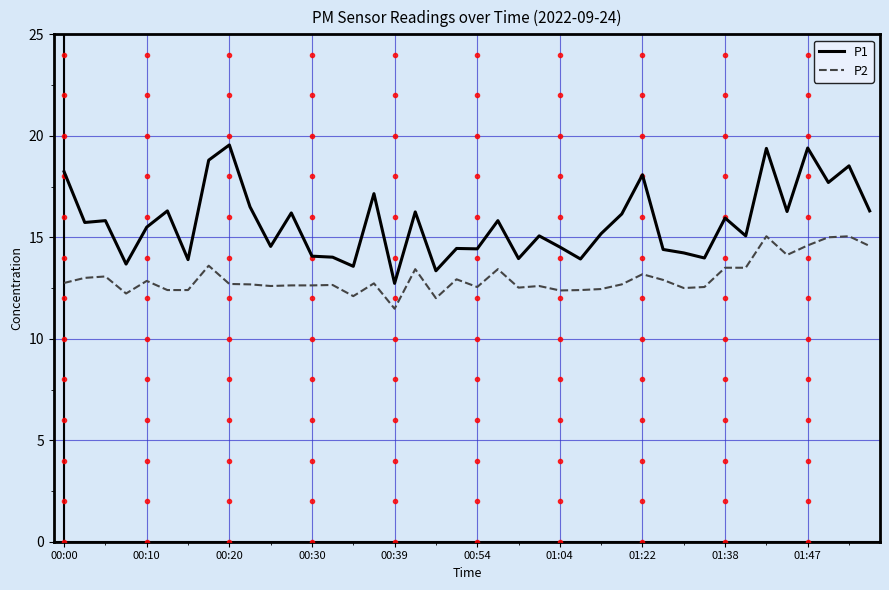

Which series has the largest total across all categories?

P1